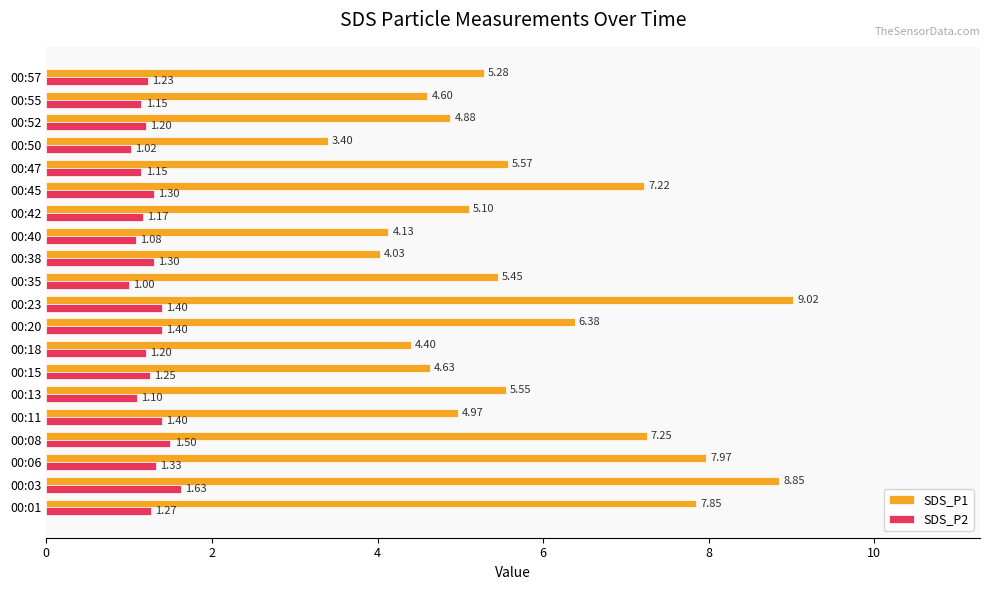

What is the average value of the SDS_P1 series?

5.8